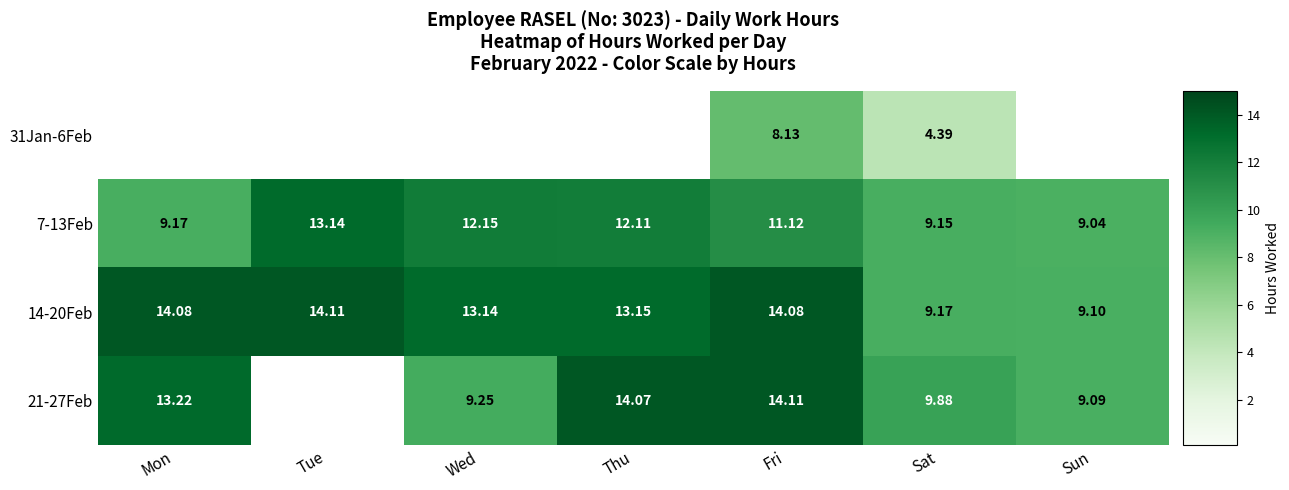

Where does the 7-13Feb series first go above 11?

Tue